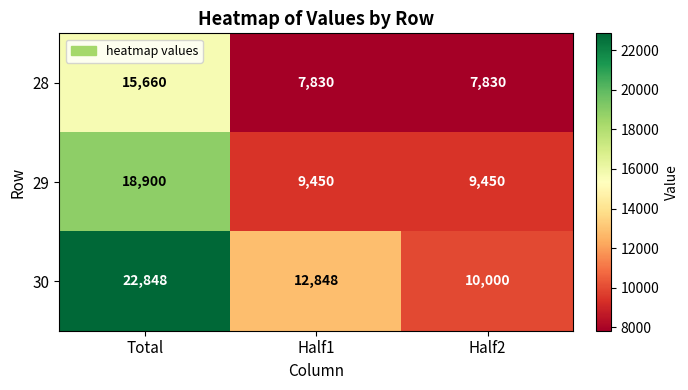

Reading left to right, list all the values displayed in this chart.

28: Total=15660	Half1=7830	Half2=7830
29: Total=18900	Half1=9450	Half2=9450
30: Total=22848	Half1=12848	Half2=10000